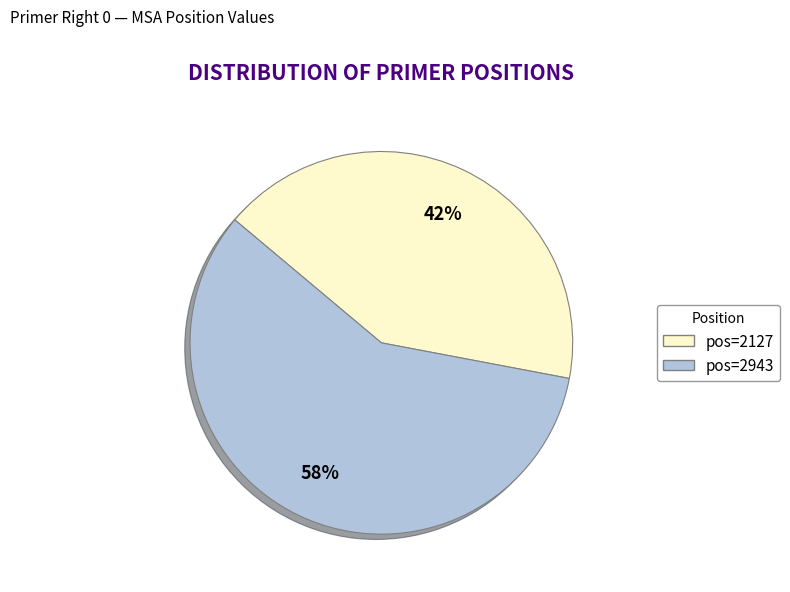

To the nearest percent, what is the average slice percentage?

50%